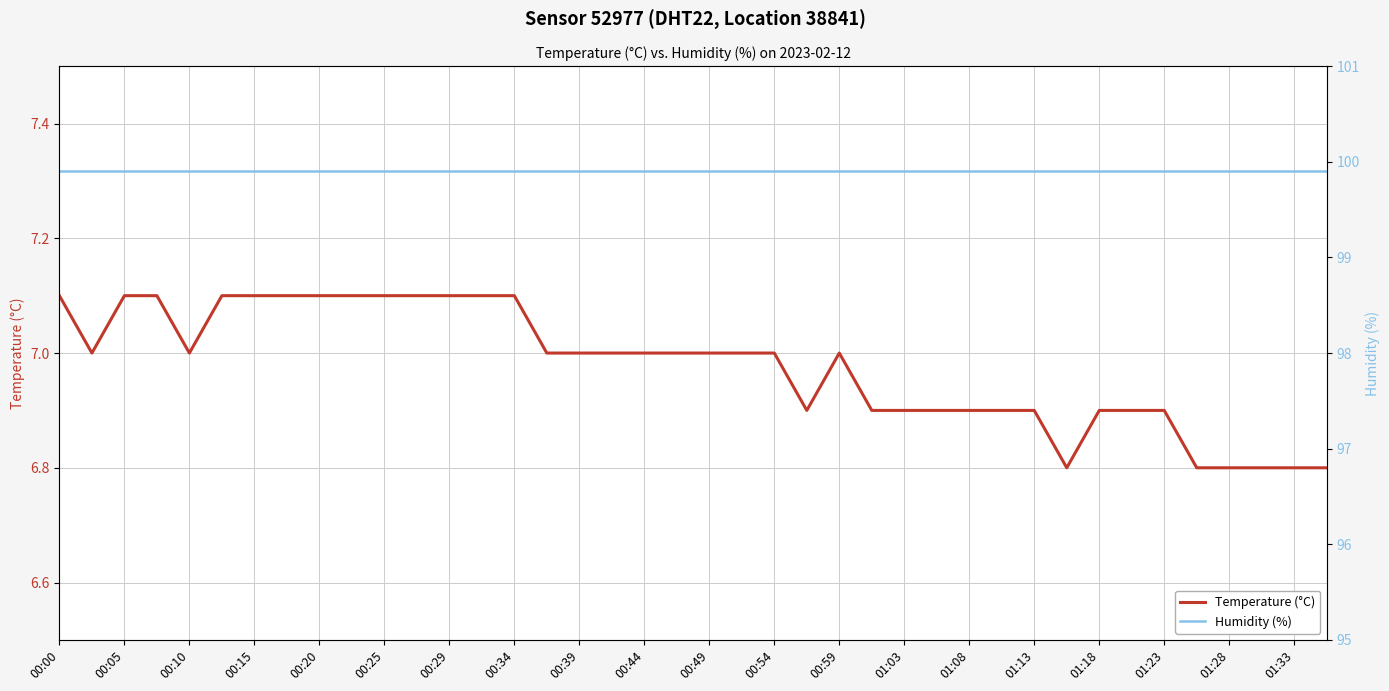

The Temperature (°C) series shows 7.1 at 00:00. True or false?

True